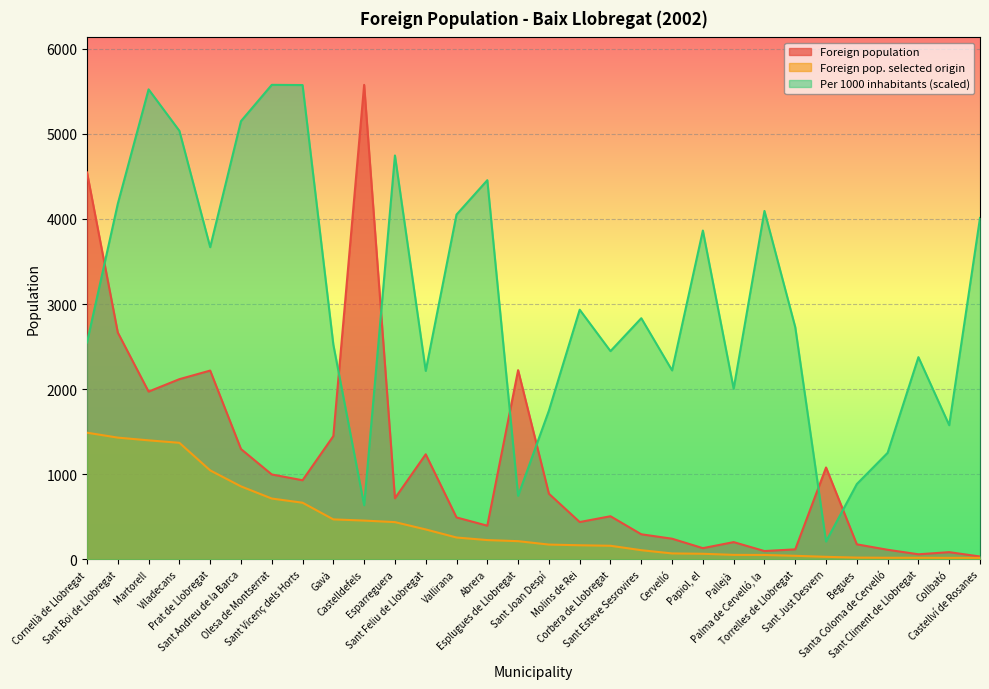

What is the total value across all series at Sant Feliu de Llobregat?

3799.5